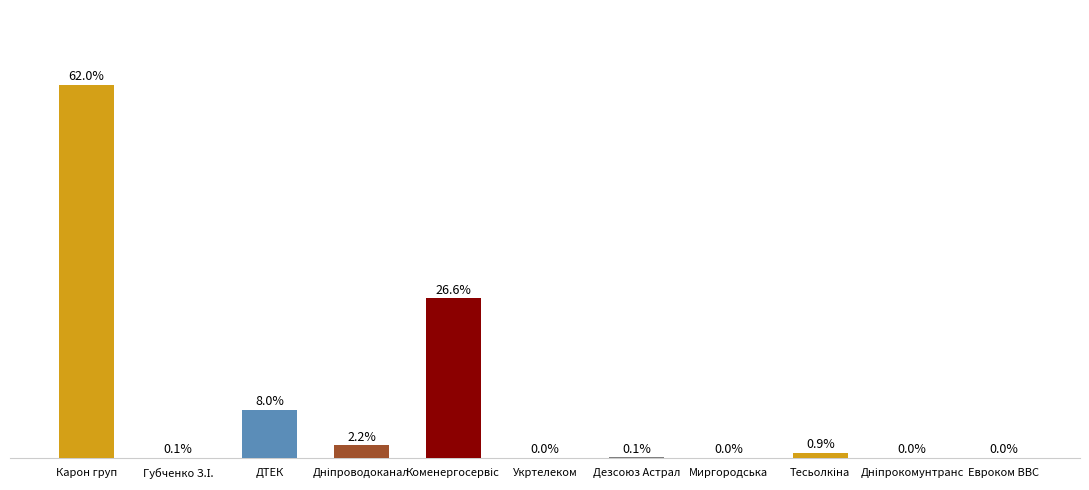

Which label corresponds to the largest value in the chart?

Карон груп